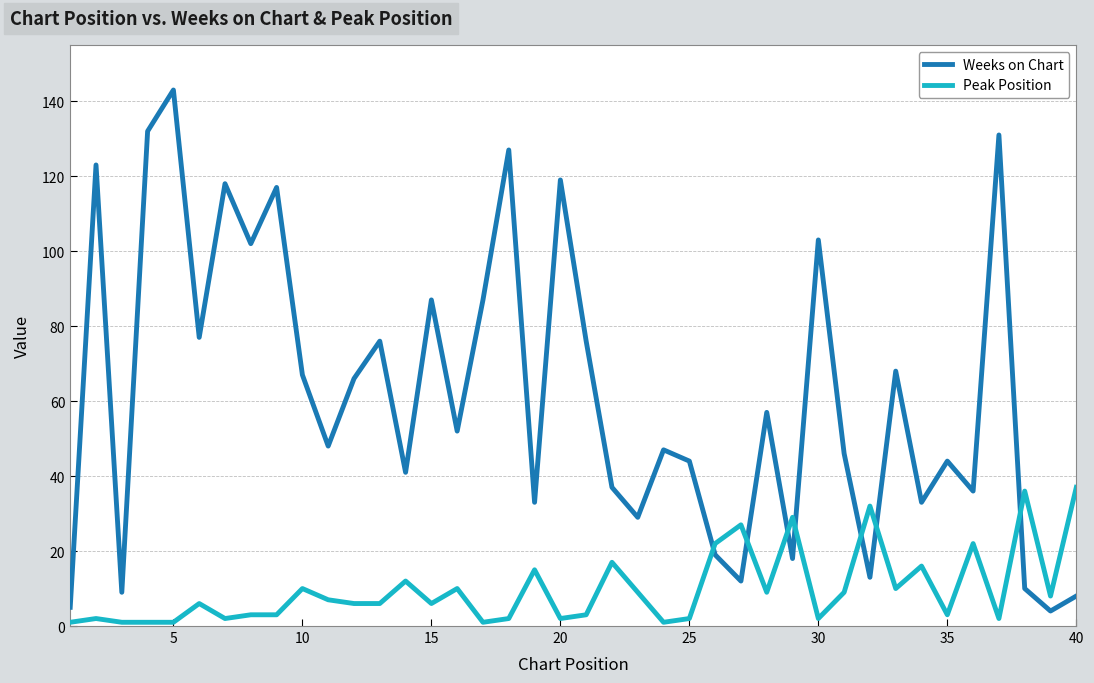

True or false: Weeks on Chart and Peak Position cross at least once.

True